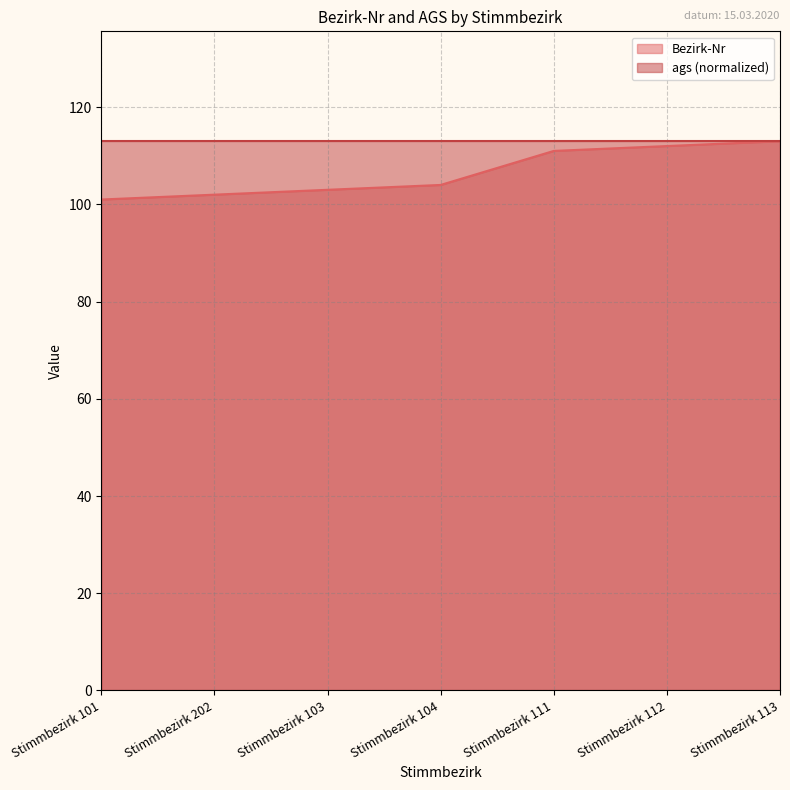

What is the label of the 1st point from the right?

Stimmbezirk 113